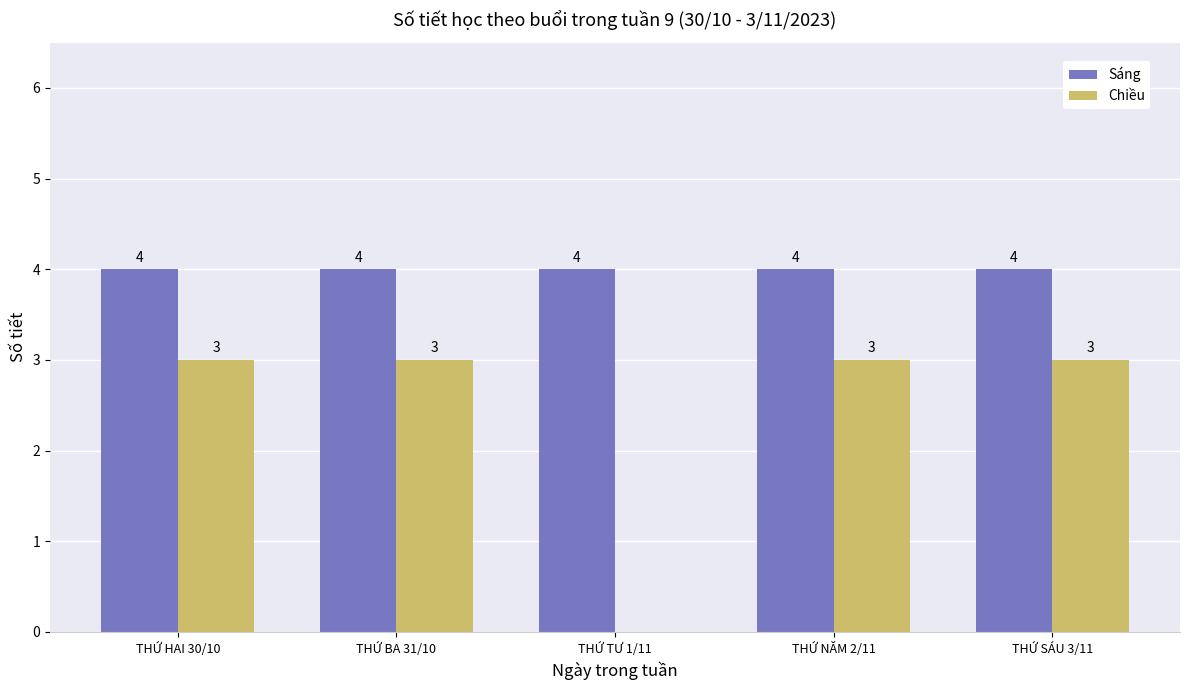

How many distinct data groups are displayed?

2